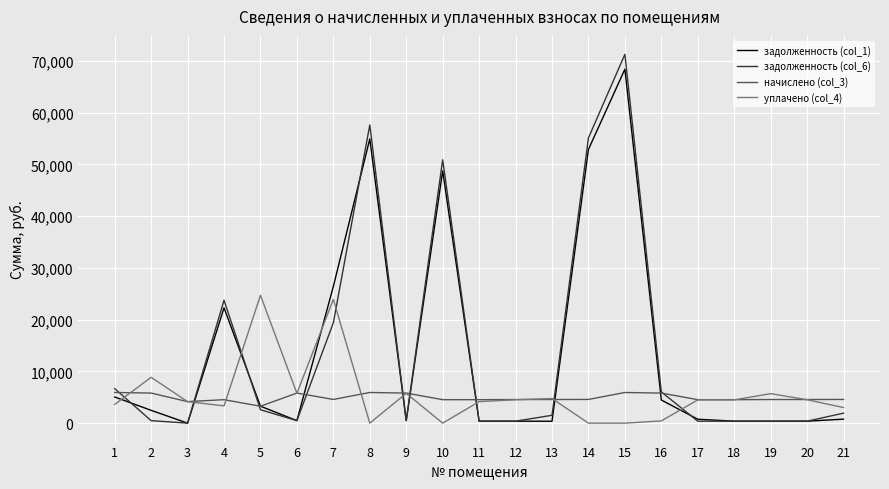

Which series ends up on top after the final intersection of начислено (col_3) and задолженность (col_1)?

начислено (col_3)